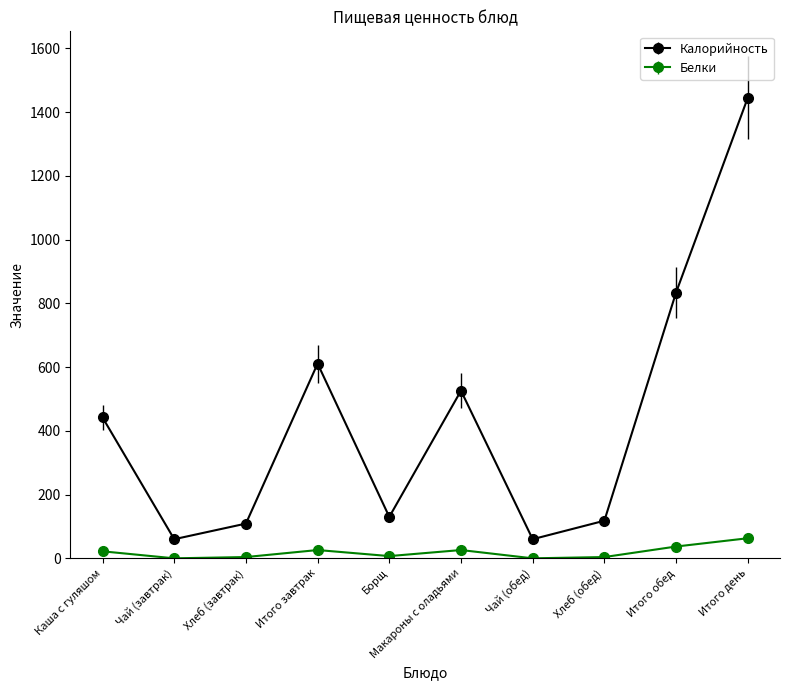

True or false: Белки and Калорийность intersect in this chart.

False